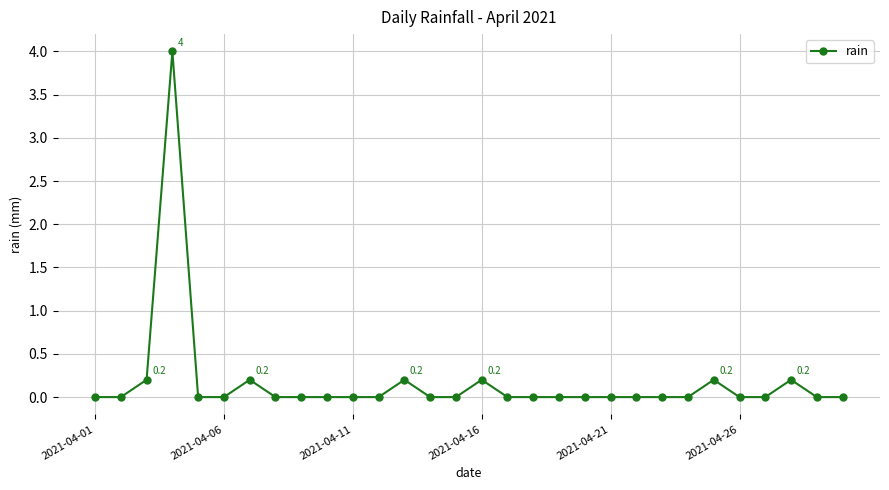

True or false: the data has more than 2 interior local peaks.

True